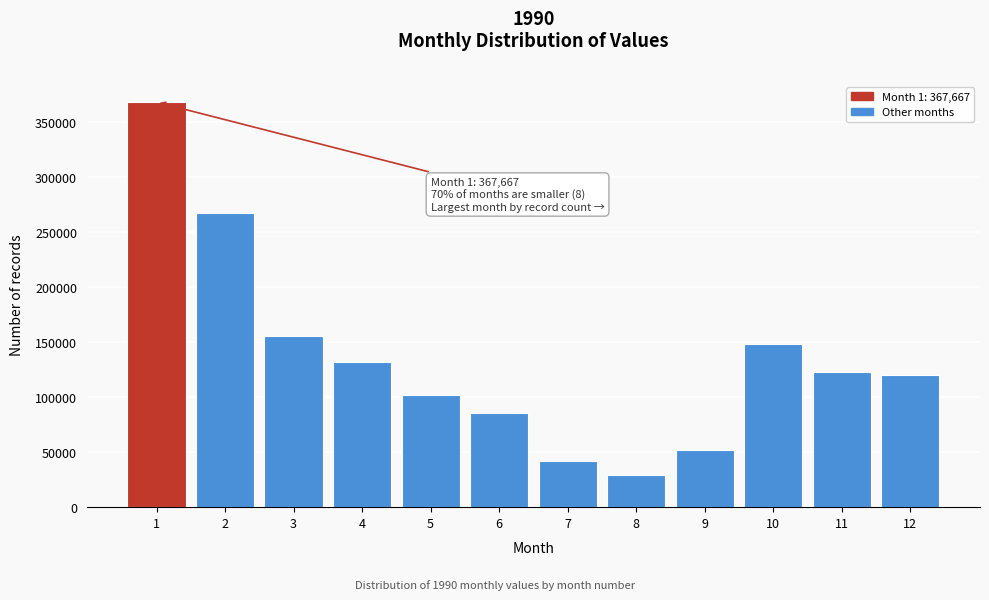

Reading right to left, list all the values displayed in this chart.

120029	122800	147816	51761	28868	41605	85825	101614	131809	155371	266615	367667